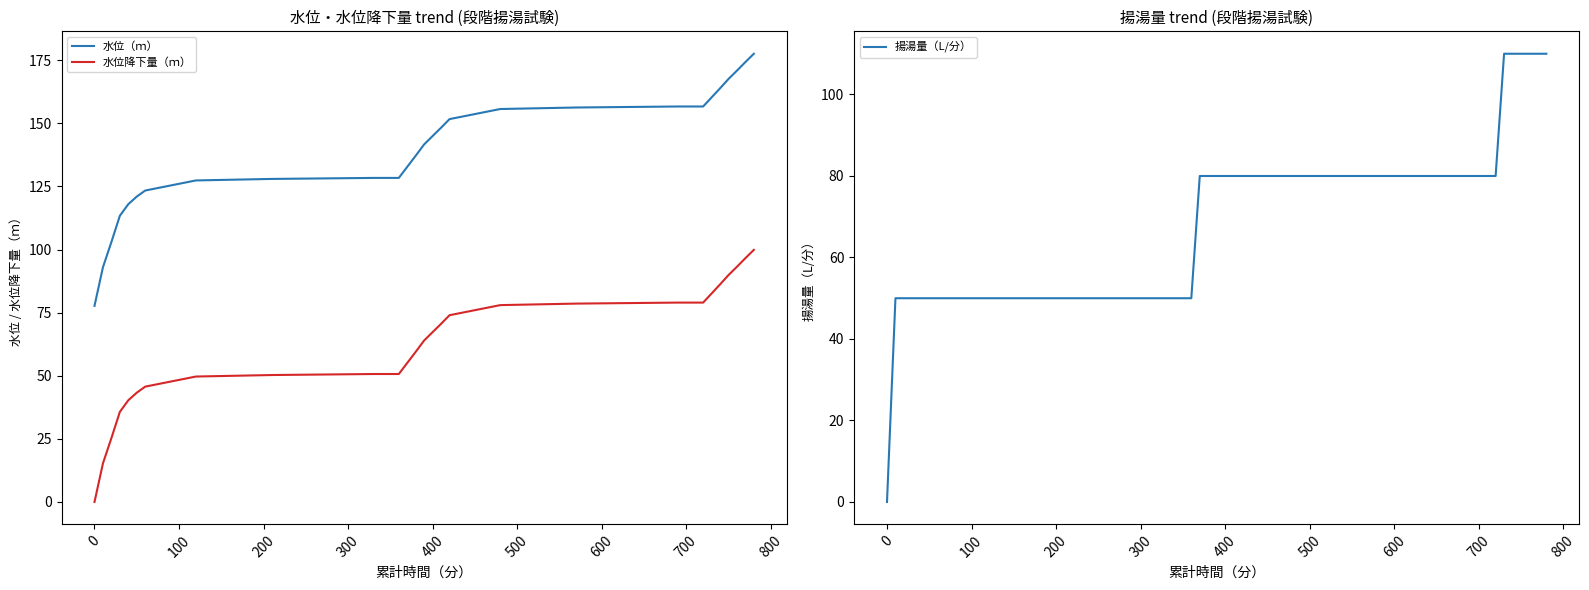

What is the maximum value for 水位（ｍ）?

177.6